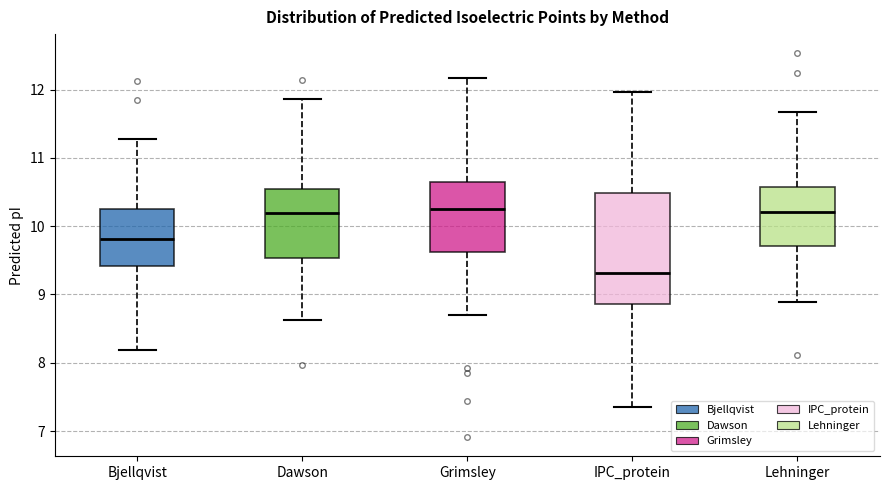

Reading left to right, read every box against the y-axis: the position of its median line, the range the box covers, and the ends of its whiskers. The values are not printed on the chart, so give them approximately, as read against the axis.

Bjellqvist: median 9.8, box 9.4 to 10.2, whiskers 8.2 to 11.3
Dawson: median 10.2, box 9.5 to 10.5, whiskers 8.6 to 11.9
Grimsley: median 10.2, box 9.6 to 10.6, whiskers 8.7 to 12.2
IPC_protein: median 9.3, box 8.9 to 10.5, whiskers 7.4 to 12.0
Lehninger: median 10.2, box 9.7 to 10.6, whiskers 8.9 to 11.7